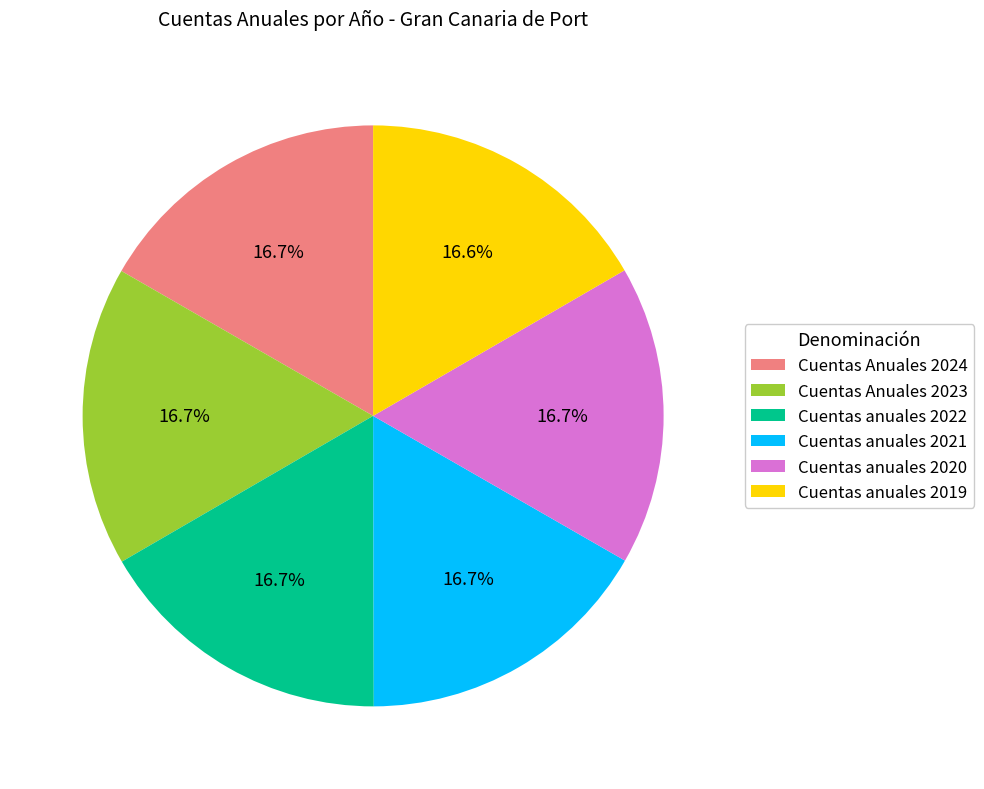

How many slices are in this pie chart?

6